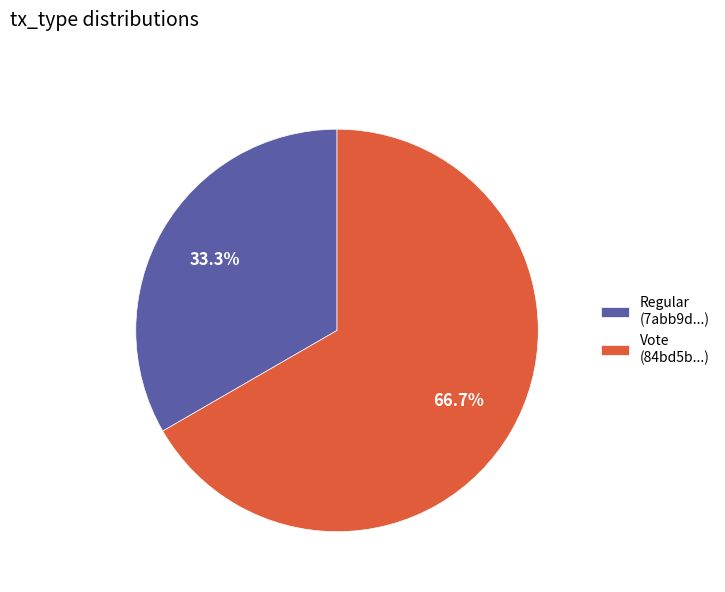

Which has a higher value, Vote (84bd5b...) or Regular (7abb9d...)?

Vote (84bd5b...)